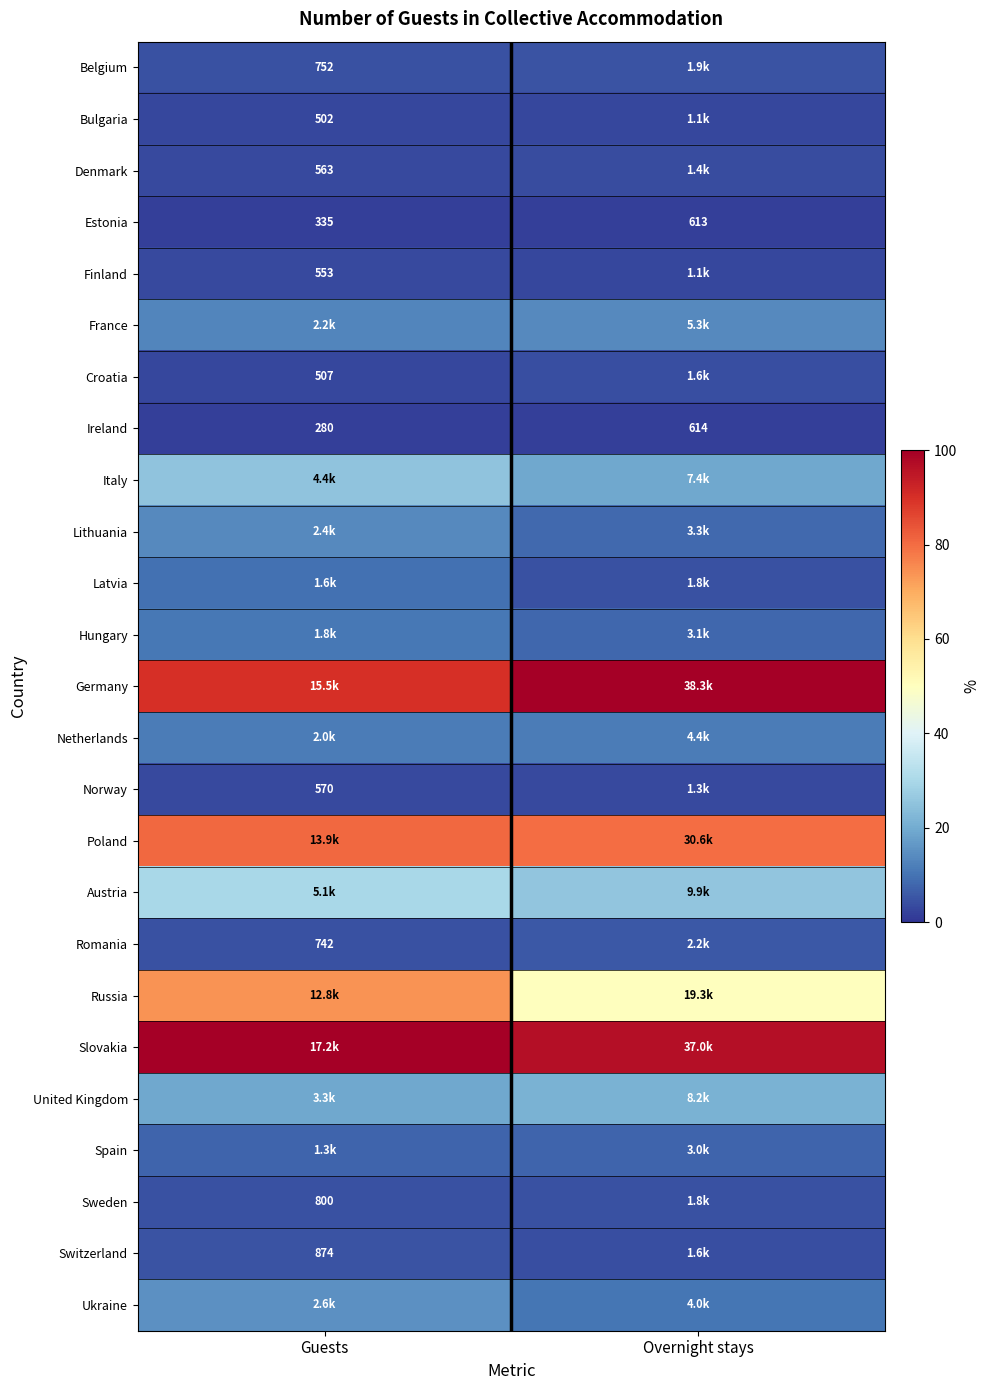

Which category has the highest value in the Ireland series?

Overnight stays